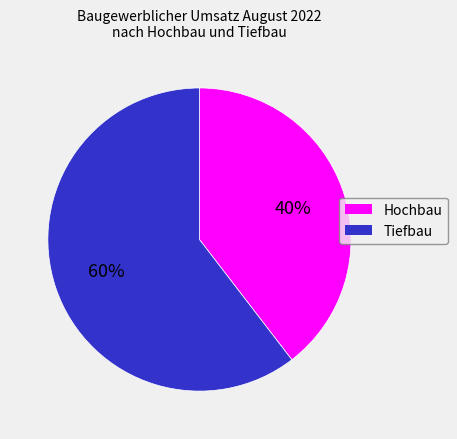

To the nearest percent, what is the average slice percentage?

50%